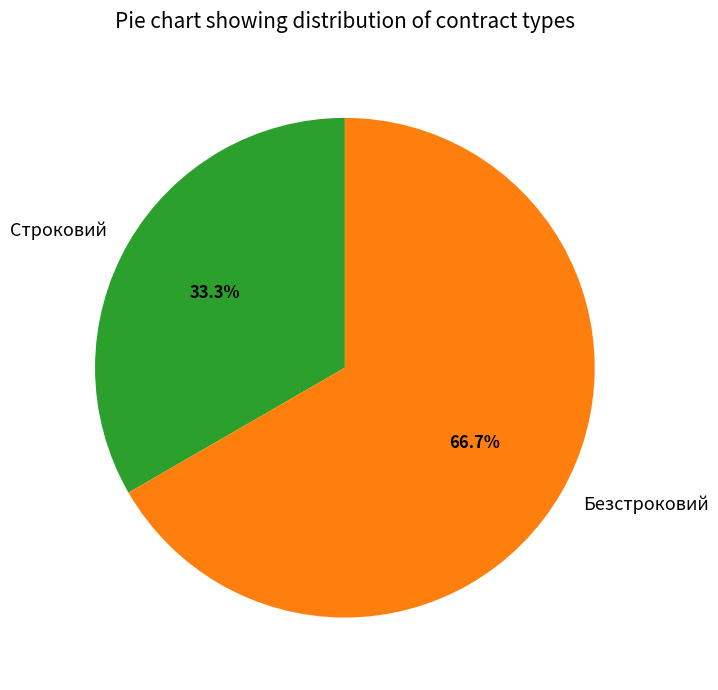

To the nearest percent, what percentage of the pie is Строковий?

33%